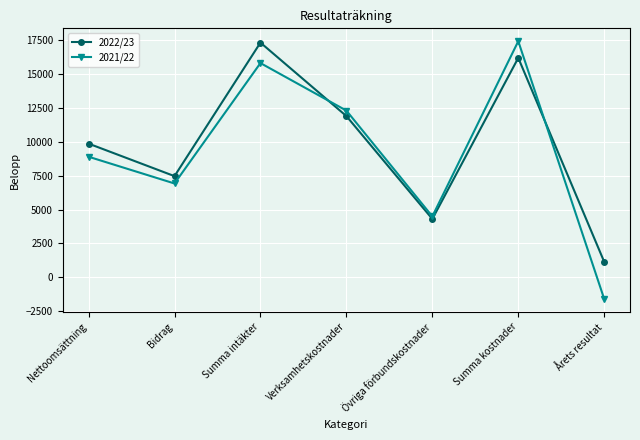

At which label is 2022/23 closest to 9233?

Nettoomsättning